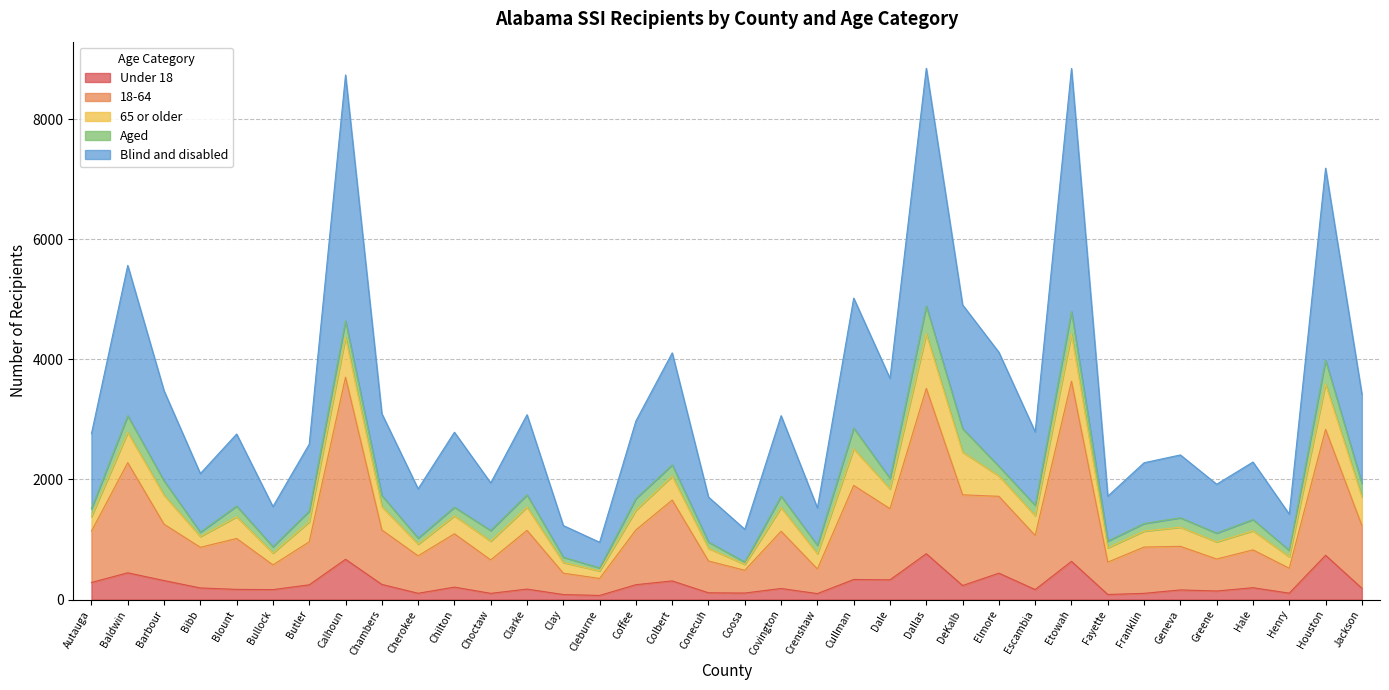

What position from the left is Covington?

20